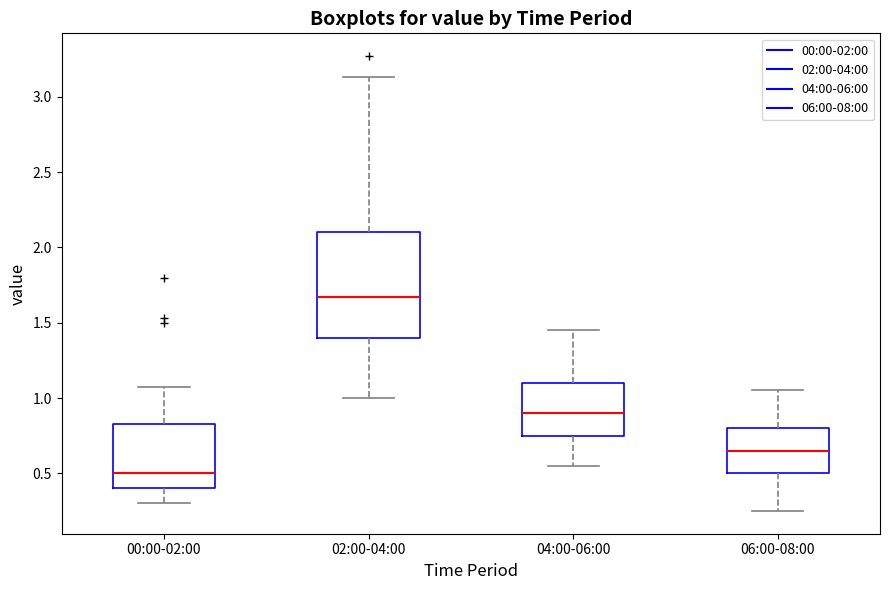

Where does the upper whisker of the box for 02:00-04:00 end on the y-axis? The values are not printed on the chart, so give them approximately, as read against the axis.

3.15